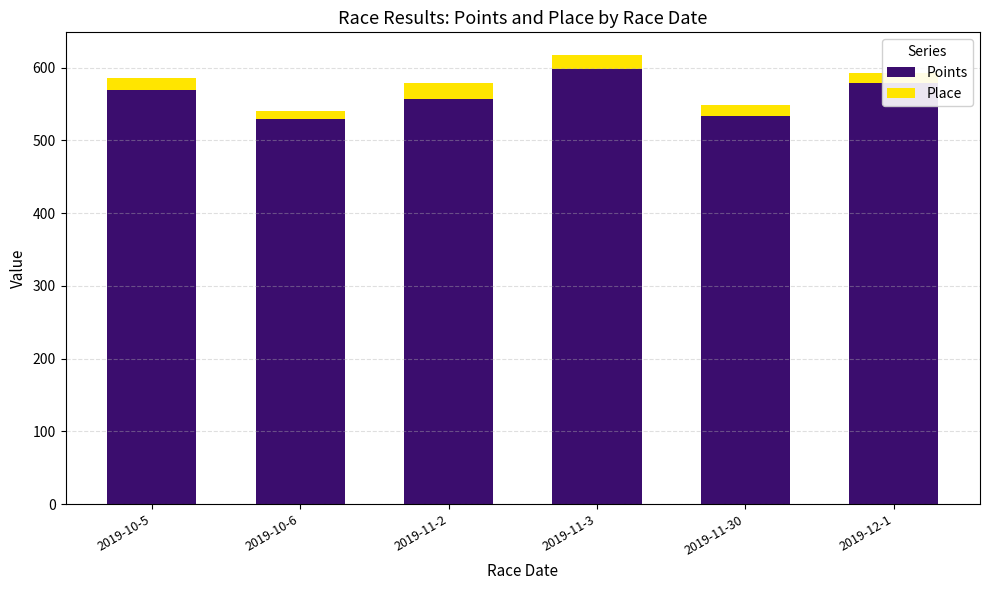

What is the sum of the Points values at 2019-11-3 and 2019-11-30?

1131.9